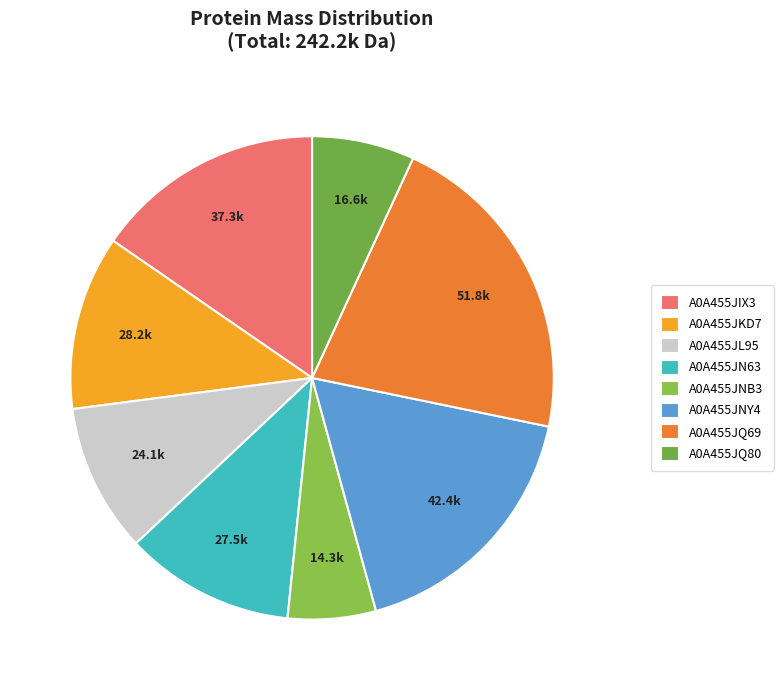

Which slice is the largest?

A0A455JQ69